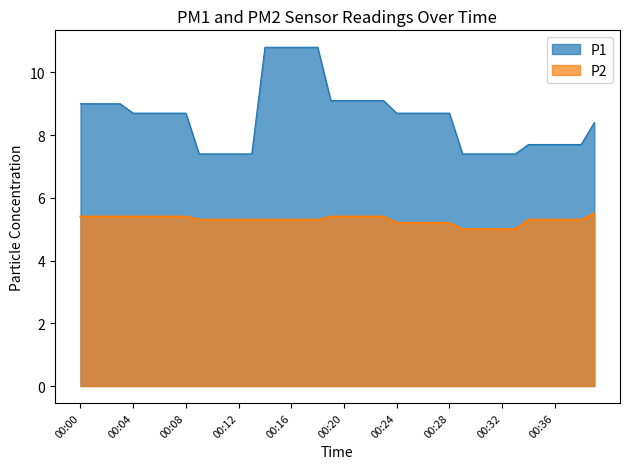

What is the value of the P2 point at the 21st from the left?

5.4